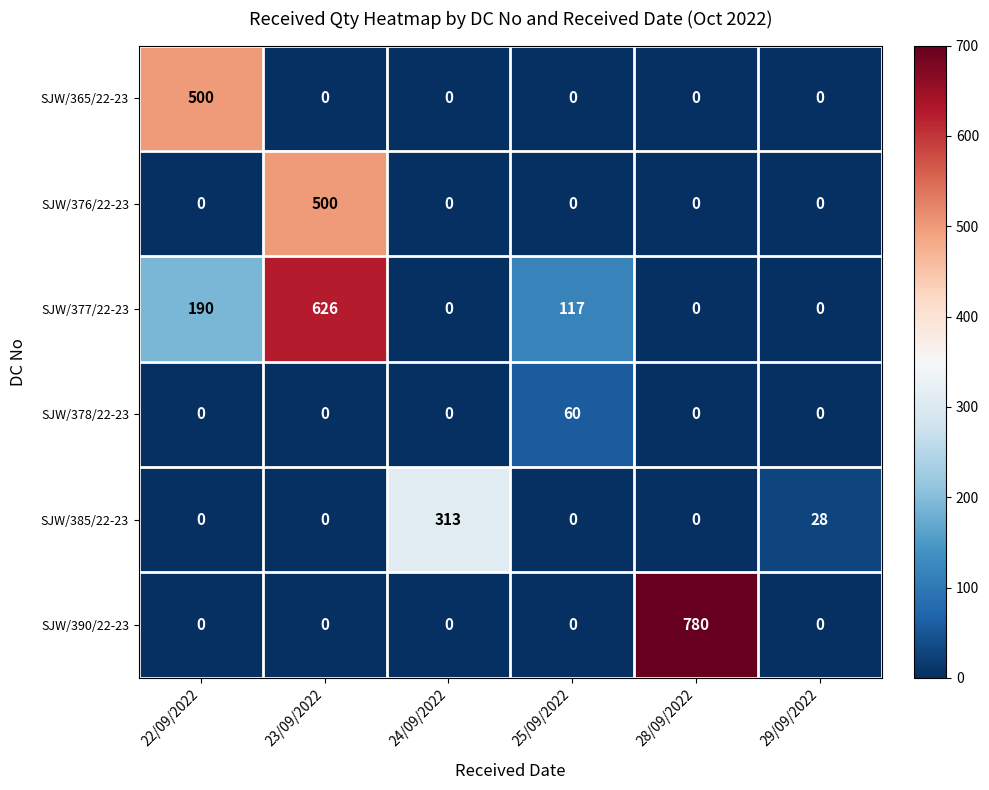

The value of SJW/390/22-23 at 25/09/2022 is -397. True or false?

False